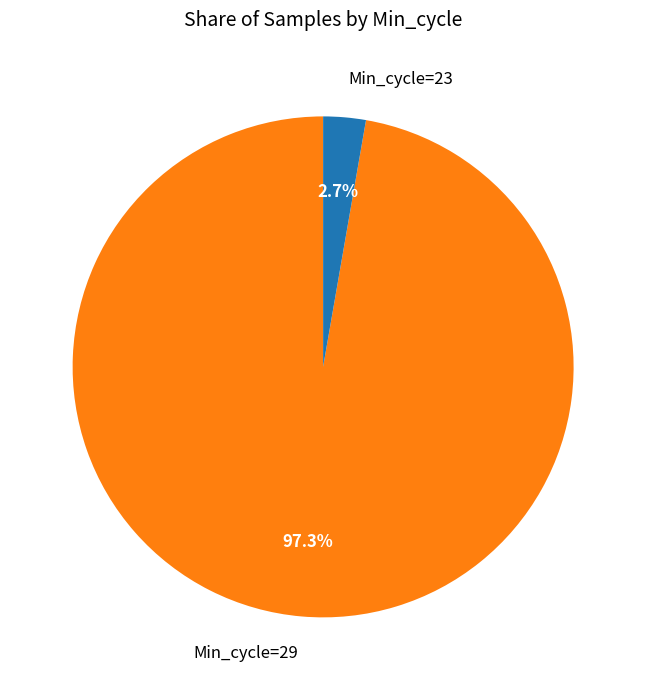

What is the largest slice in the pie chart?

Min_cycle=29